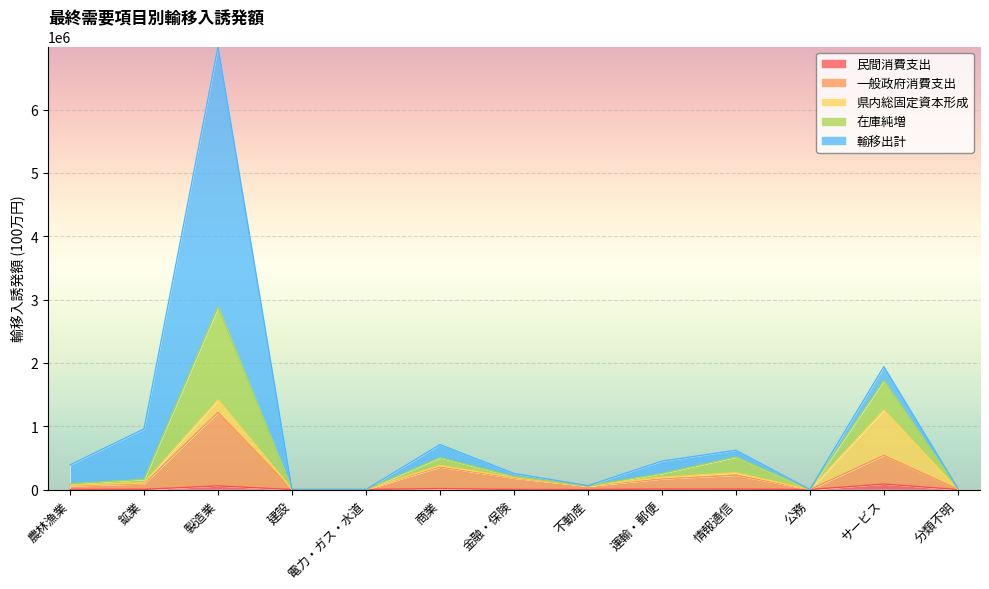

What is the greatest value displayed?

6997311.3